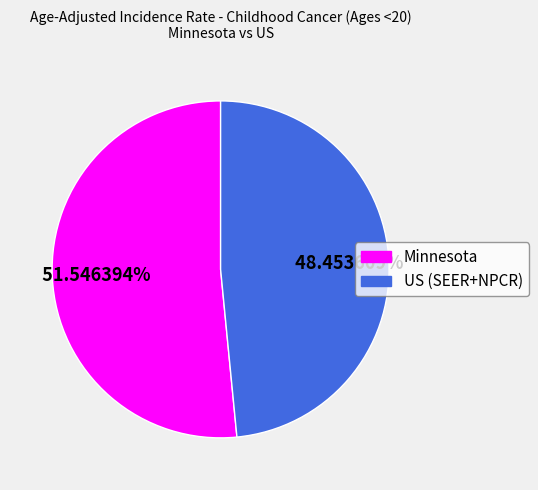

What percentage is the US (SEER+NPCR) slice, to the nearest percent?

48%